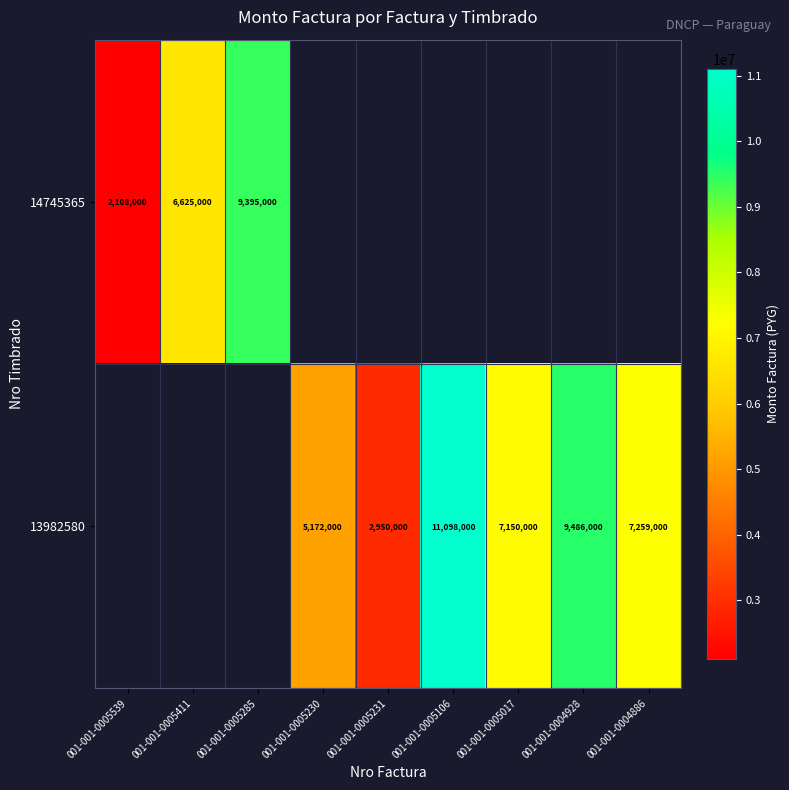

The 13982580 series shows 8988260 at 001-001-0005230. True or false?

False